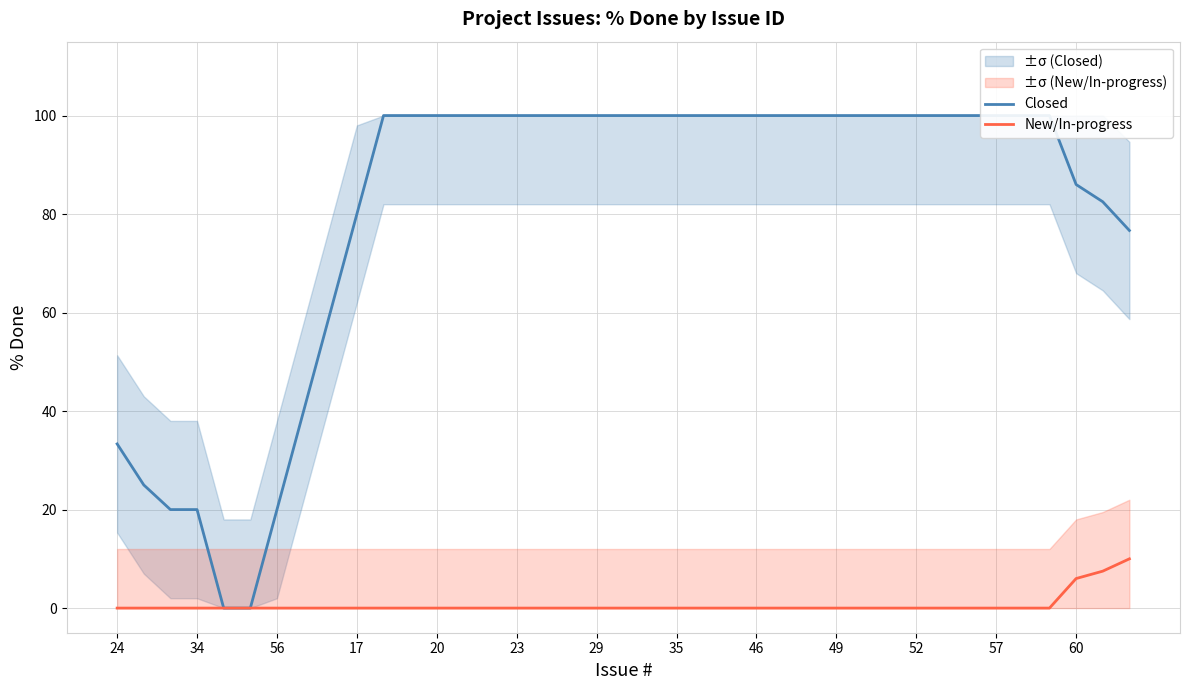

What is the difference between the second highest and minimum values in the New/In-progress series?

7.5